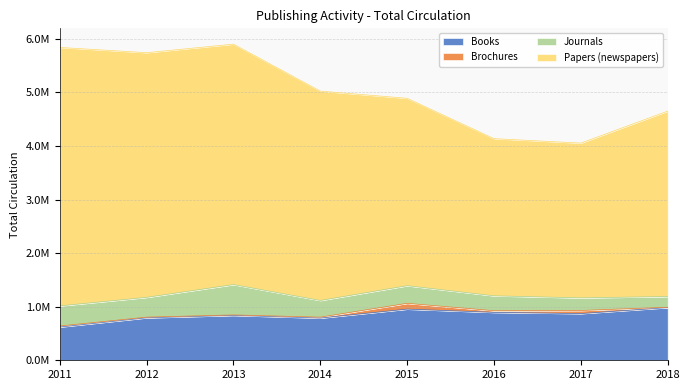

Is the value of Papers (newspapers) at 2012 greater than the value of Books at 2014?

Yes